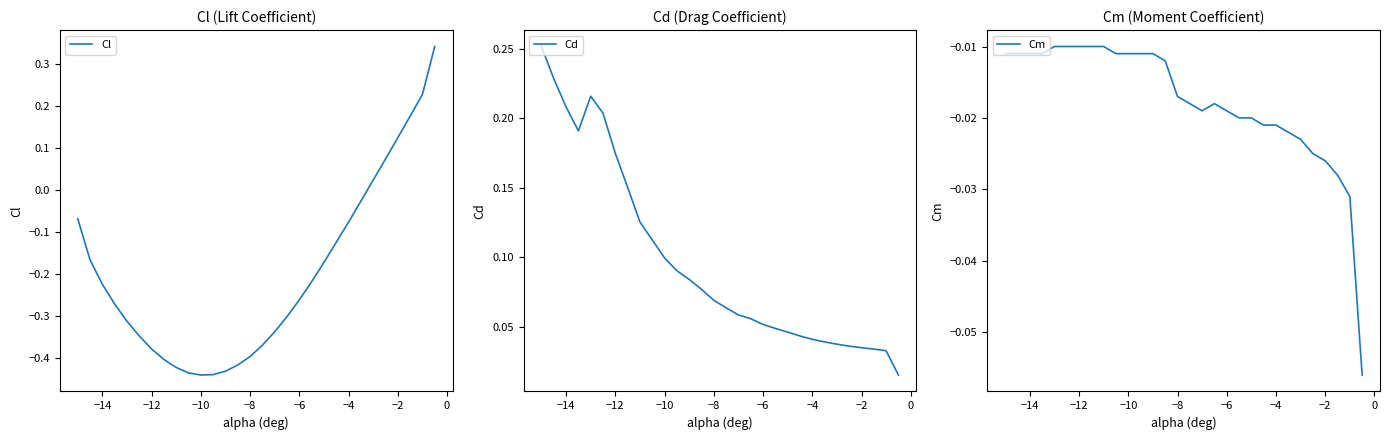

True or false: Cd and Cm cross at least once.

False